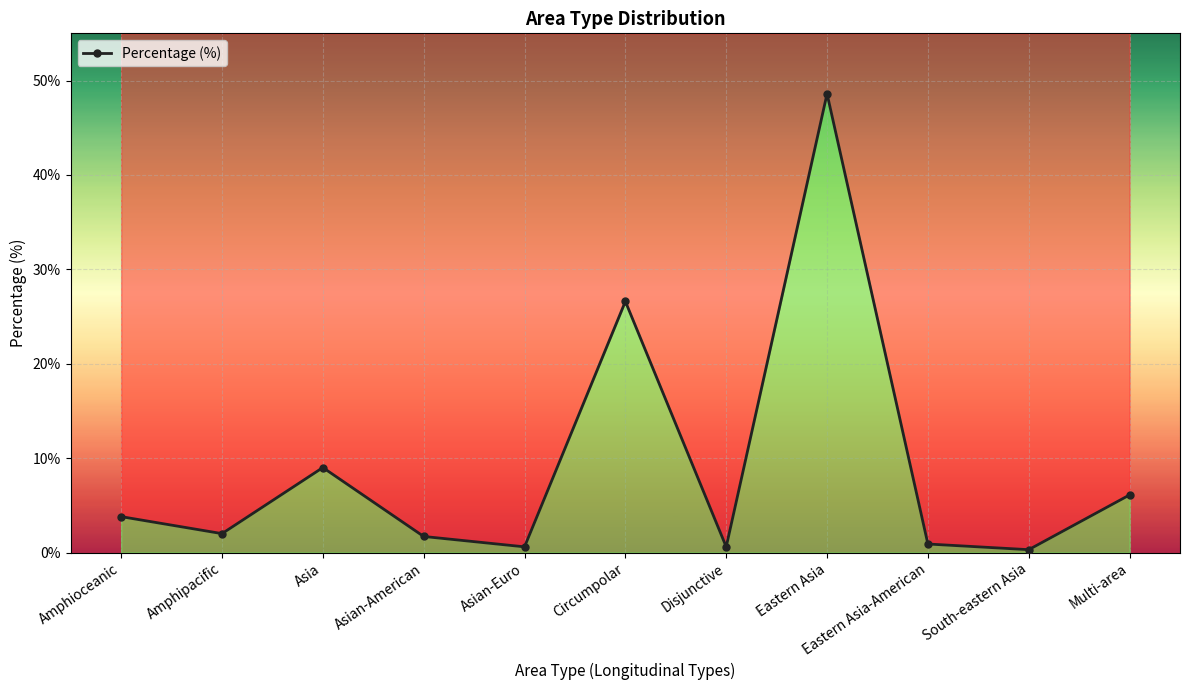

What is the value of the 7th point from the left?

0.6